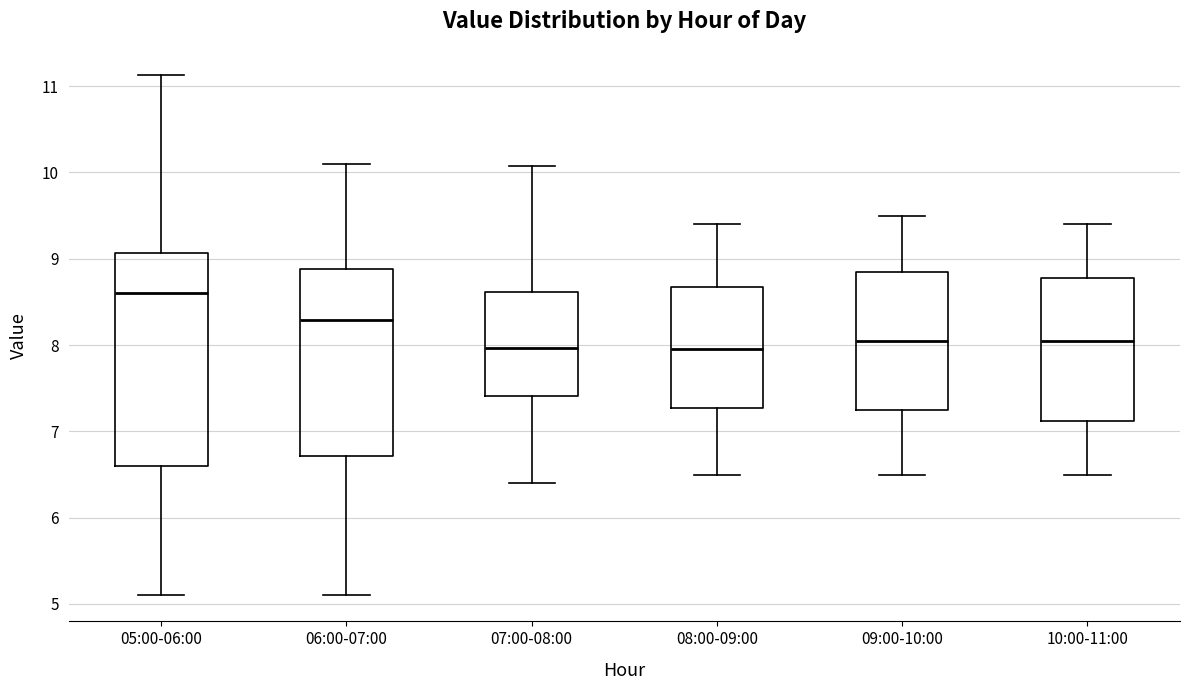

Reading left to right, transcribe this box plot: for each box, give where its median line is, the range the box spans, and where its two whiskers end, as read against the y-axis. The values are not printed on the chart, so give them approximately, as read against the axis.

05:00-06:00: median 8.6, box 6.6 to 9.1, whiskers 5.1 to 11.1
06:00-07:00: median 8.3, box 6.7 to 8.9, whiskers 5.1 to 10.1
07:00-08:00: median 8.0, box 7.4 to 8.6, whiskers 6.4 to 10.1
08:00-09:00: median 8.0, box 7.3 to 8.7, whiskers 6.5 to 9.4
09:00-10:00: median 8.1, box 7.3 to 8.9, whiskers 6.5 to 9.5
10:00-11:00: median 8.1, box 7.1 to 8.8, whiskers 6.5 to 9.4